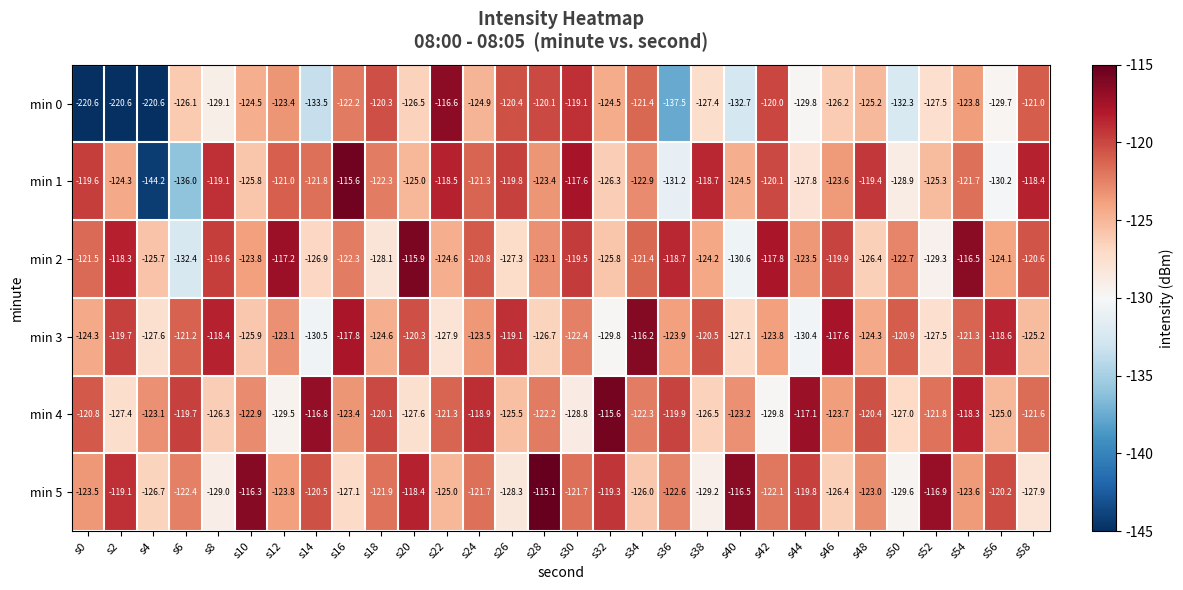

Is the value of min 1 at s58 greater than the value of min 2 at s2?

No